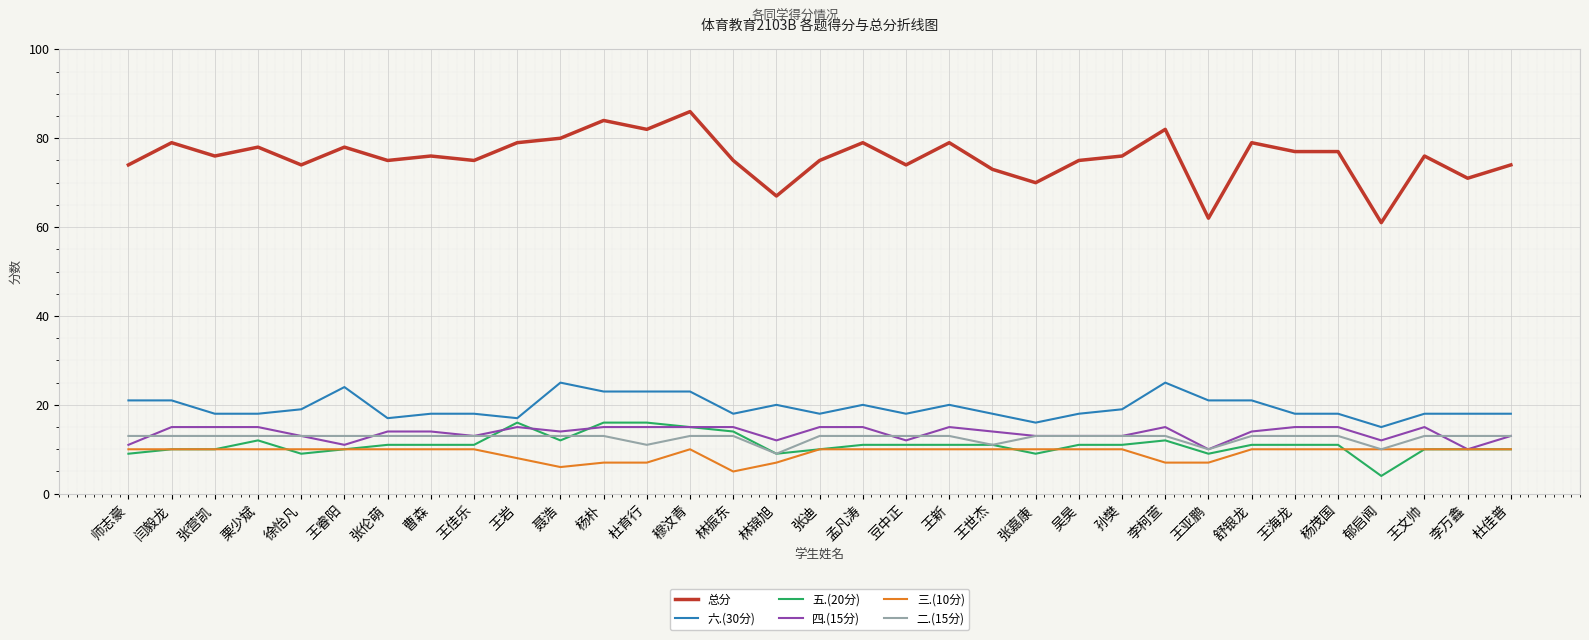

At how many categories does at least one series exceed 36?

33